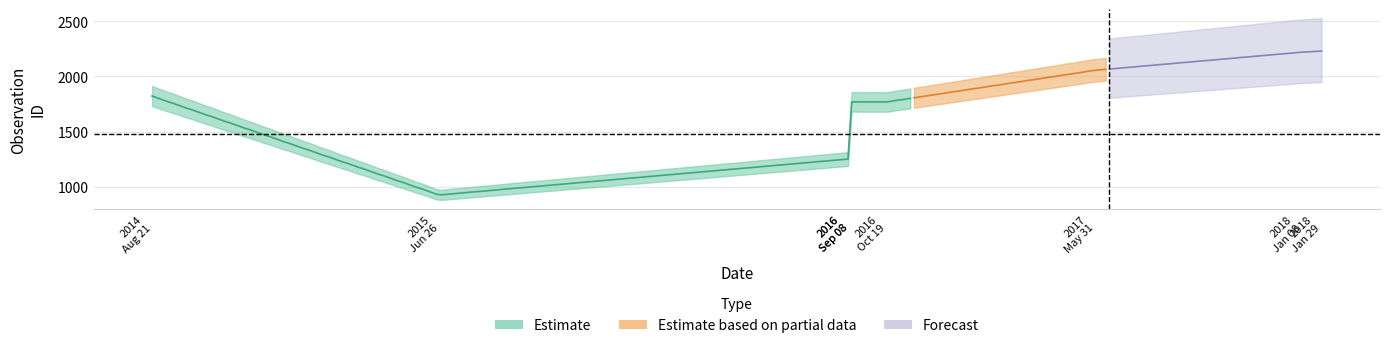

What is the change in value from 2016-09-08 to 2016-10-19?

+517